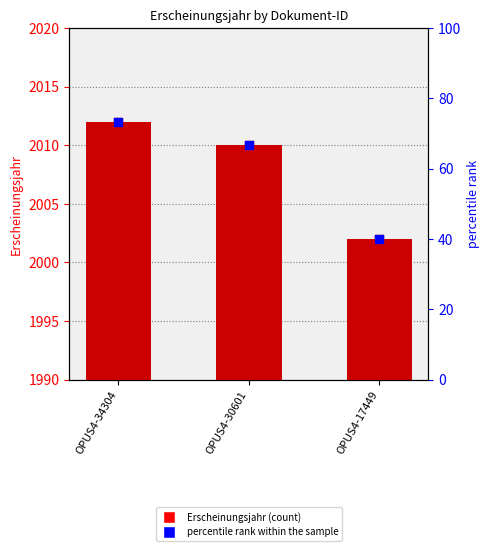

At how many categories does at least one series exceed 1118?

3